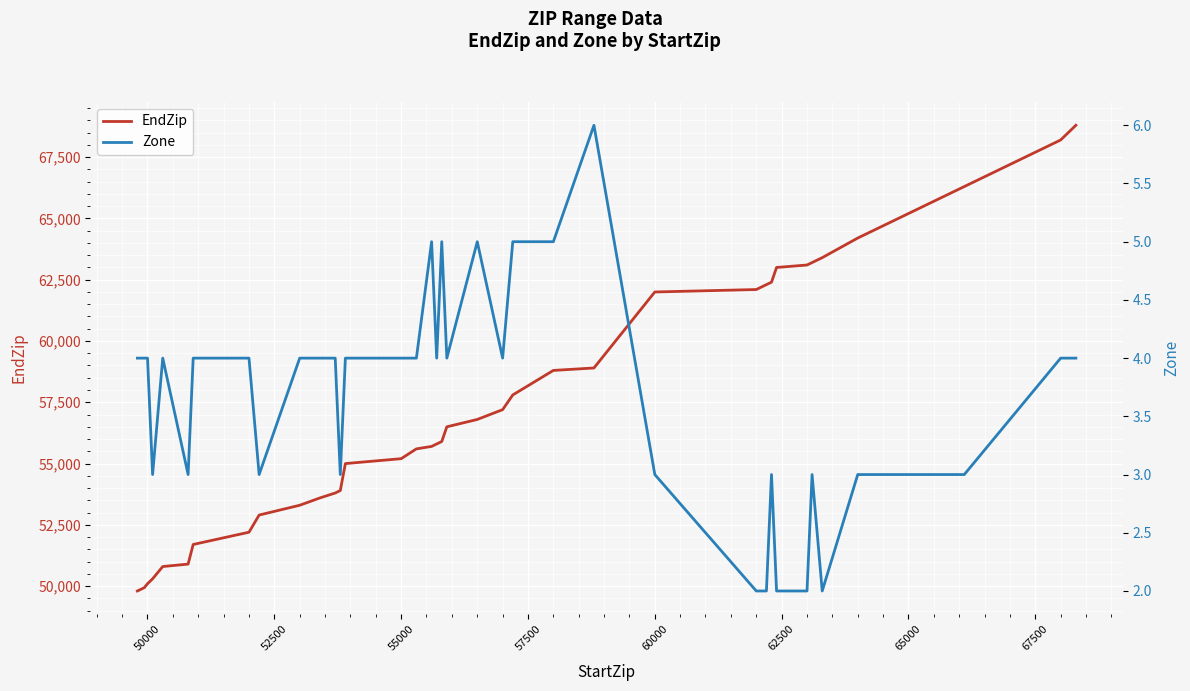

How many values in the EndZip series are below 55799?

20